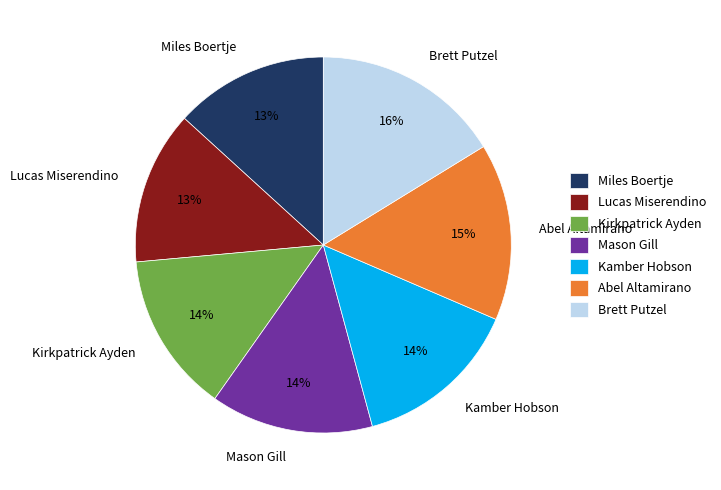

Does any single category account for the majority?

No